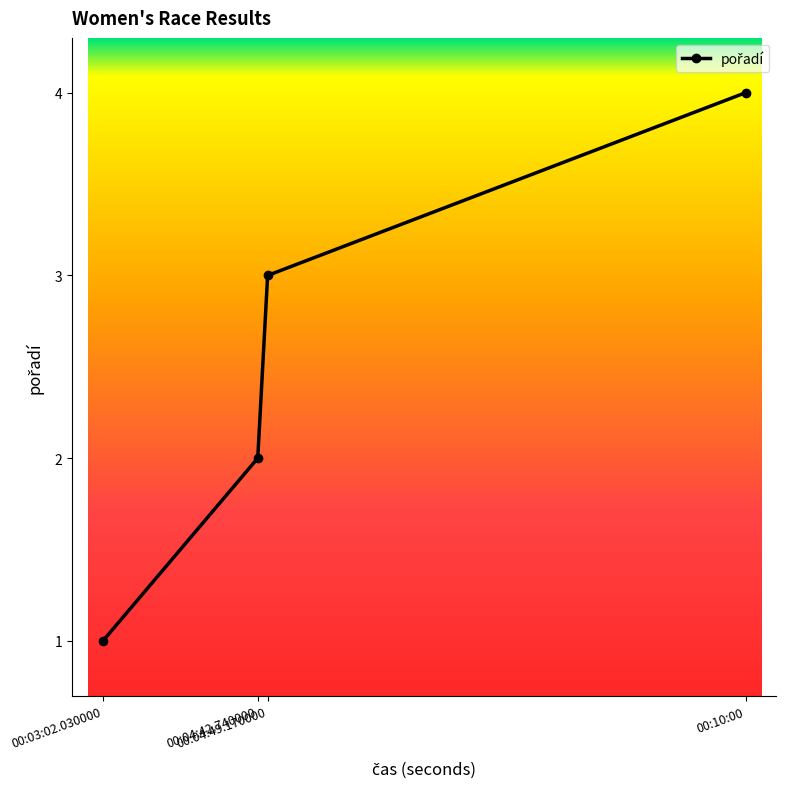

Read the value at 00:04:49.170000.

3